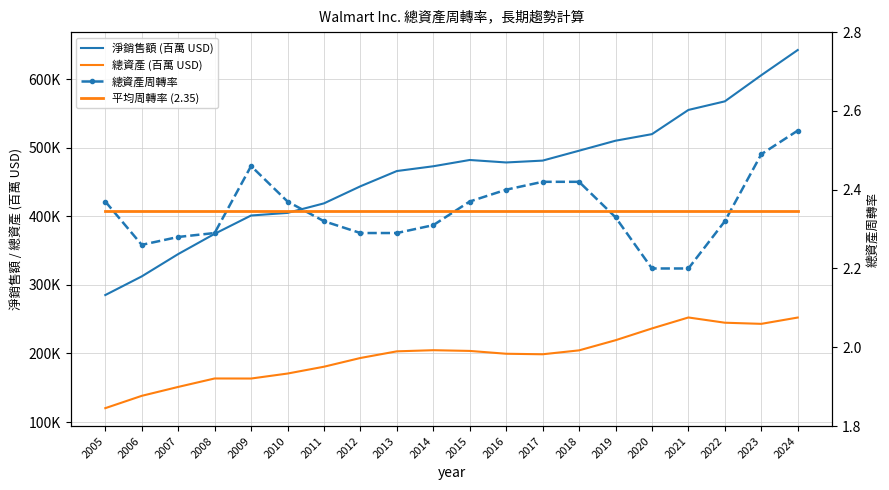

True or false: 淨銷售額 (百萬 USD) has more than 2 interior local peaks.

False